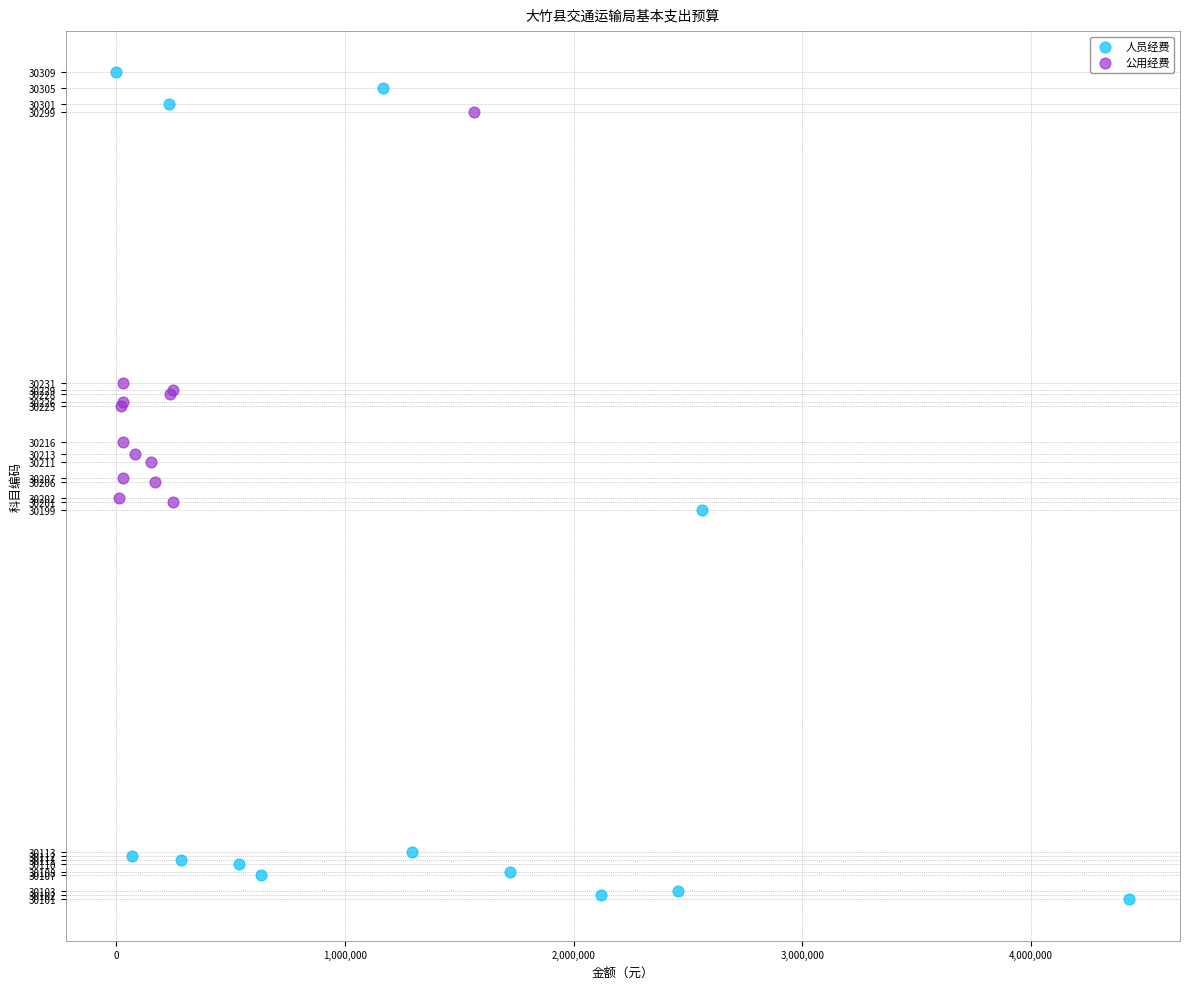

Which series reaches the minimum Y coordinate?

人员经费